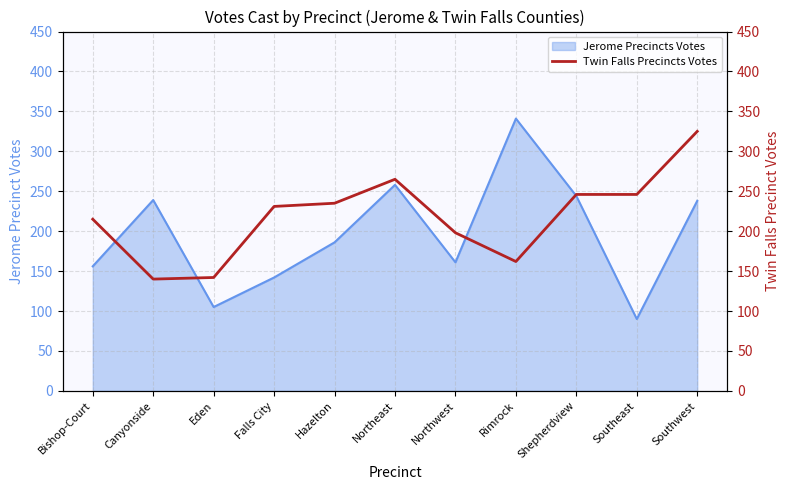

Read the Jerome Precincts Votes value at Hazelton.

186